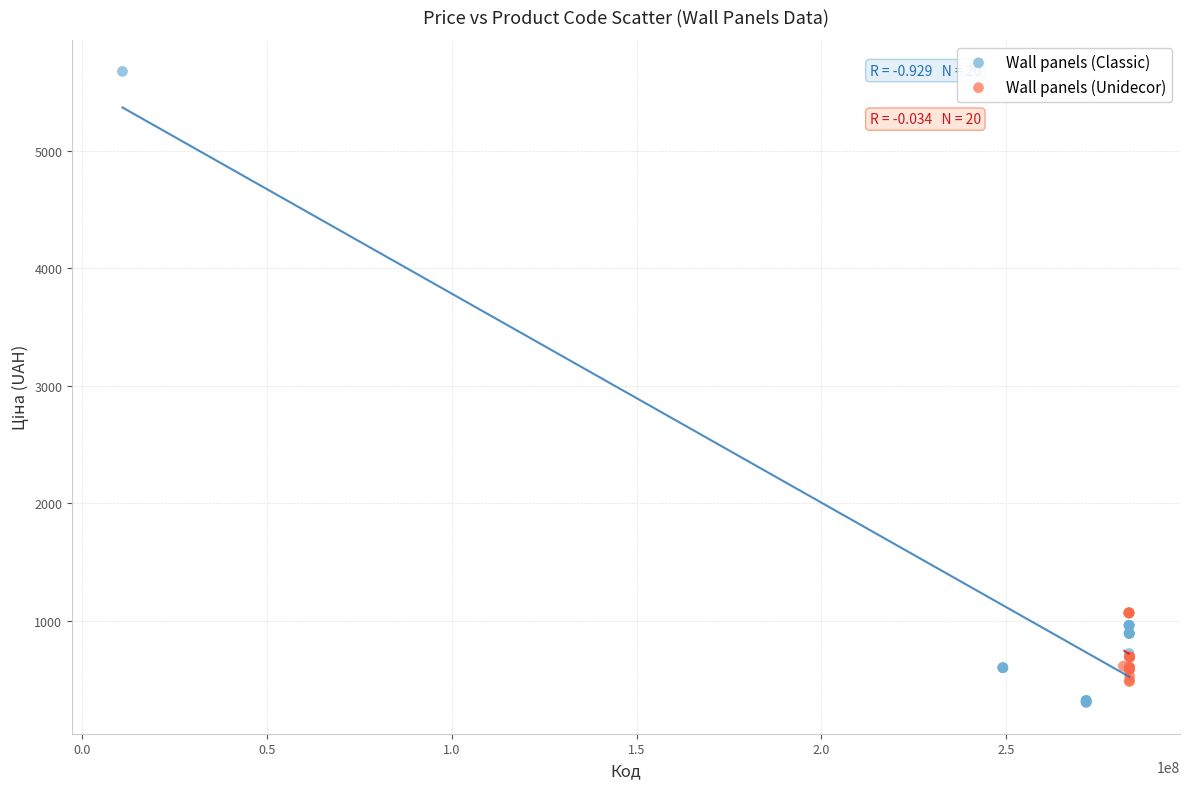

Which series contains the lowest Y value?

Wall panels (Classic)